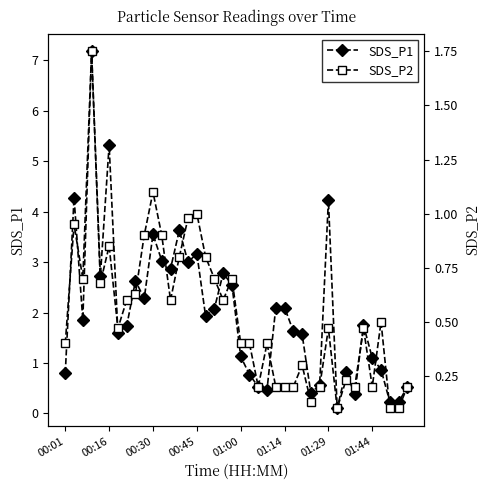

True or false: SDS_P1 has more than 1 interior local peaks.

True